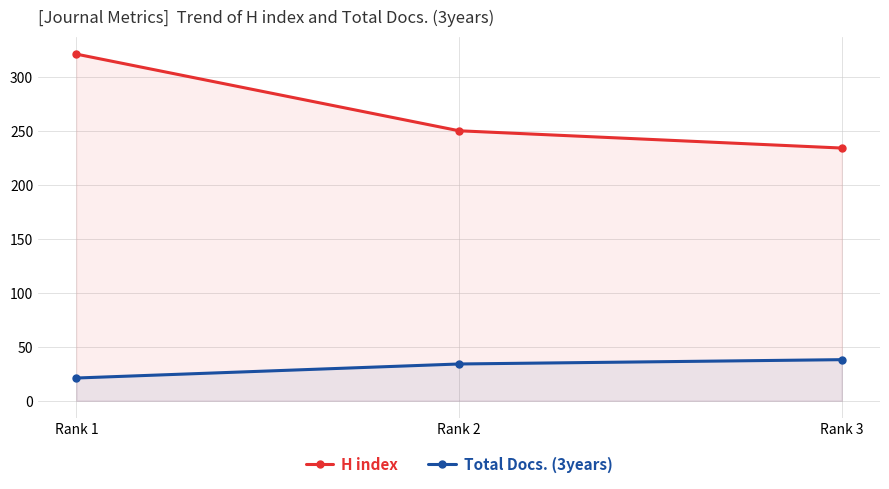

What is the sum of all H index values?

805